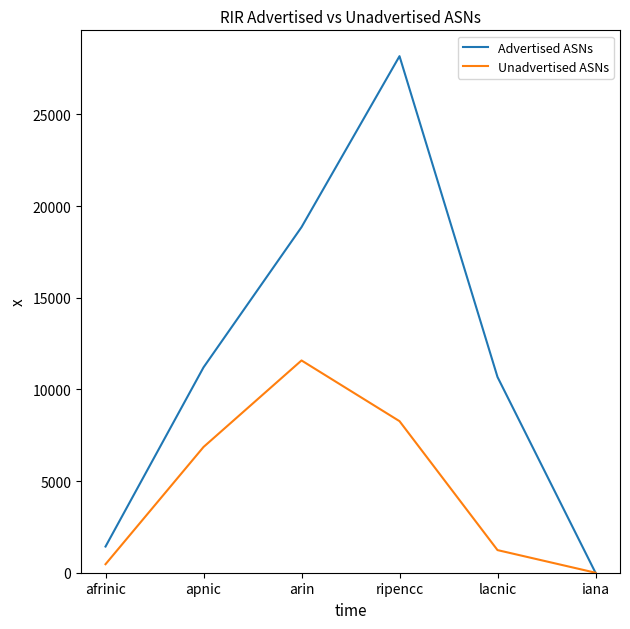

At which label is Unadvertised ASNs closest to 5788?

apnic